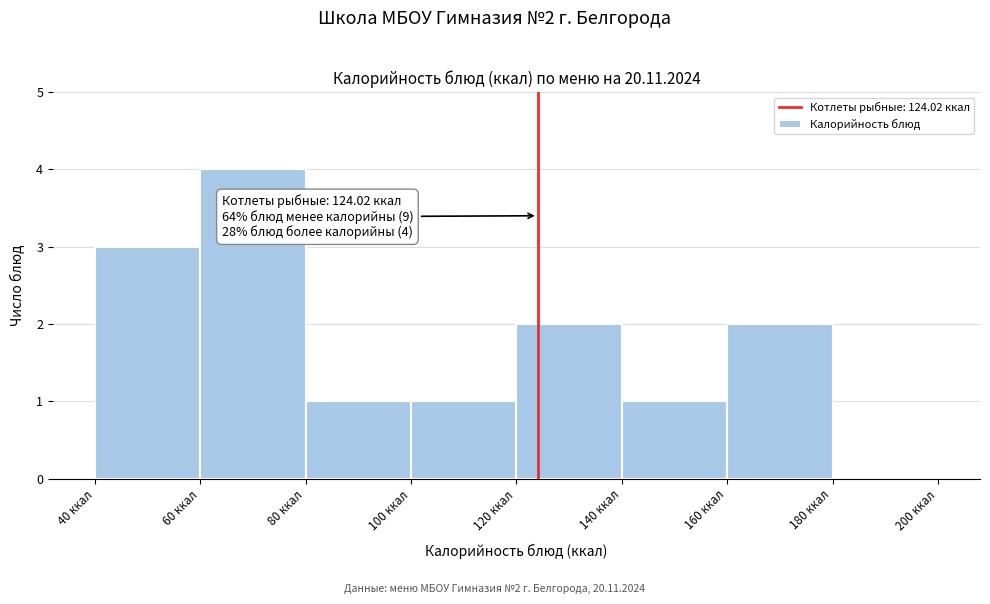

Which range on the x-axis has the tallest bar?

60 to 80